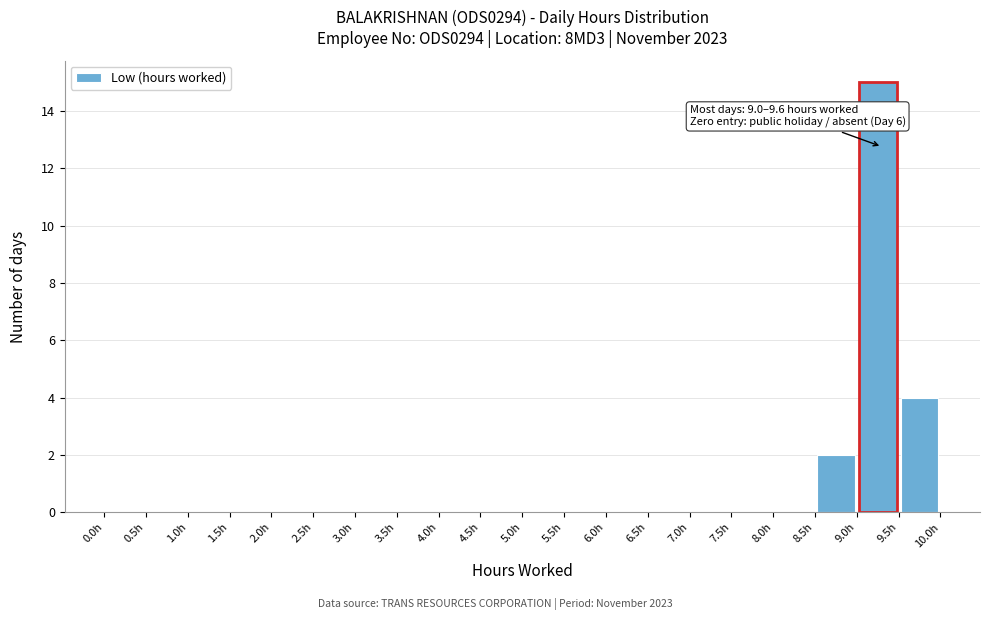

Over which range of the x-axis is the bar tallest?

9.0 to 9.5